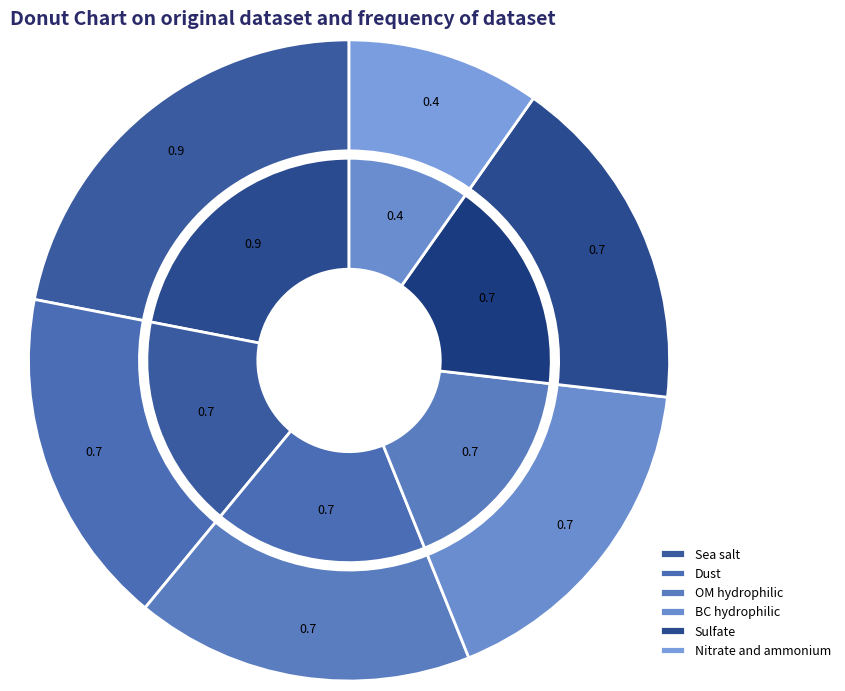

Rank the categories by value from lowest to highest.

Nitrate and ammonium, Dust, OM hydrophilic, BC hydrophilic, Sulfate, Sea salt